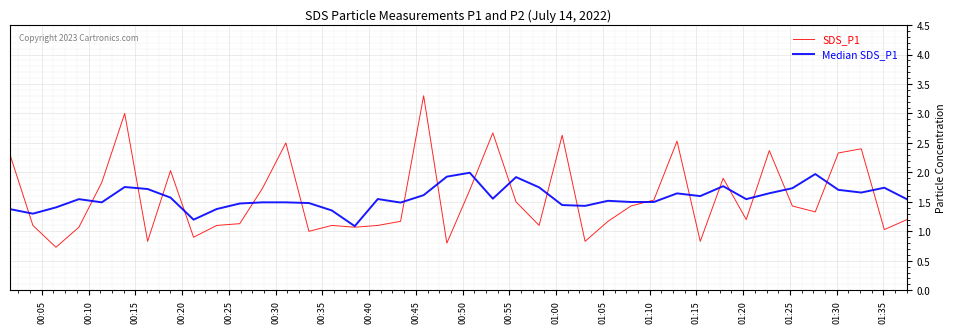

What is the highest value of the Median SDS_P1 series?

2.0